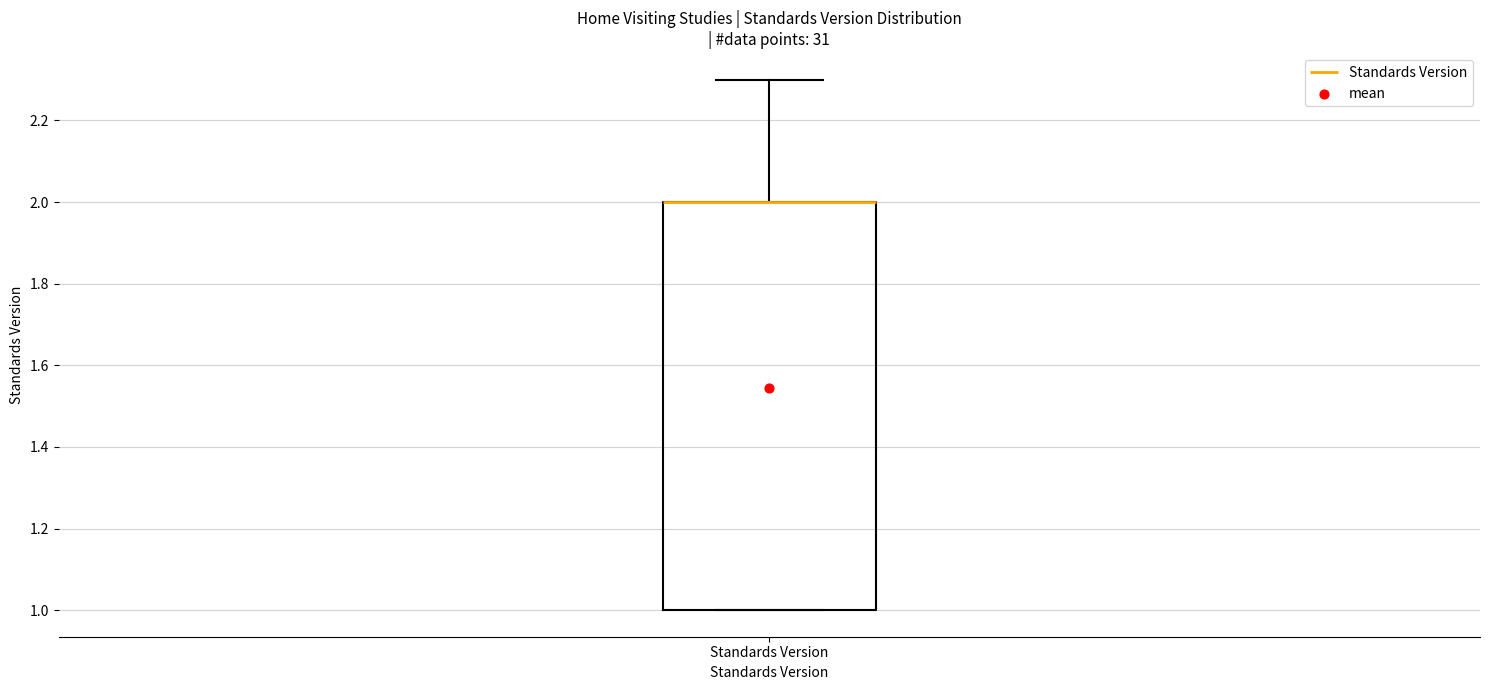

Read this box plot against the y-axis: the position of the median line, the range covered by the box, and the ends of both whiskers. The values are not printed on the chart, so give them approximately, as read against the axis.

median 2.0 (drawn on the box's upper edge), box 1.0 to 2.0, whiskers 1.0 to 2.3